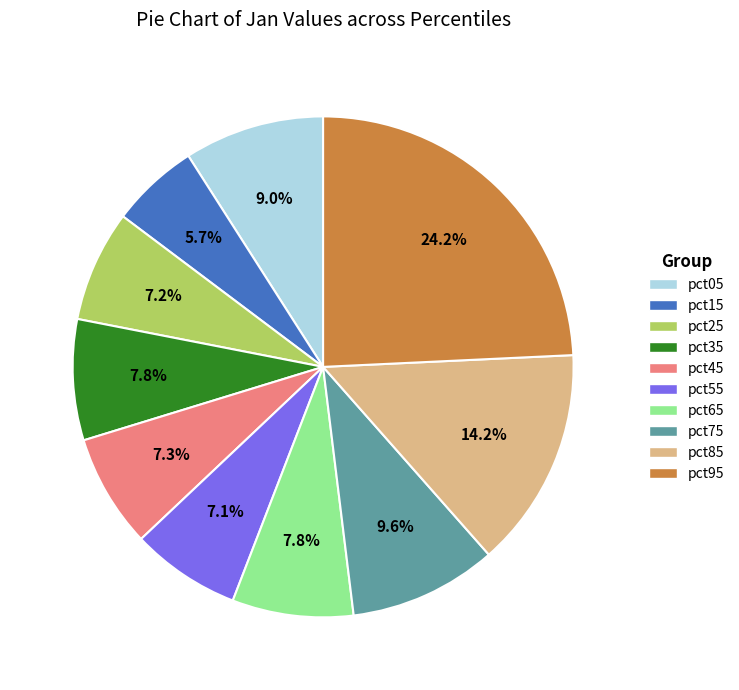

What portion of the pie excludes pct95?

75.8%